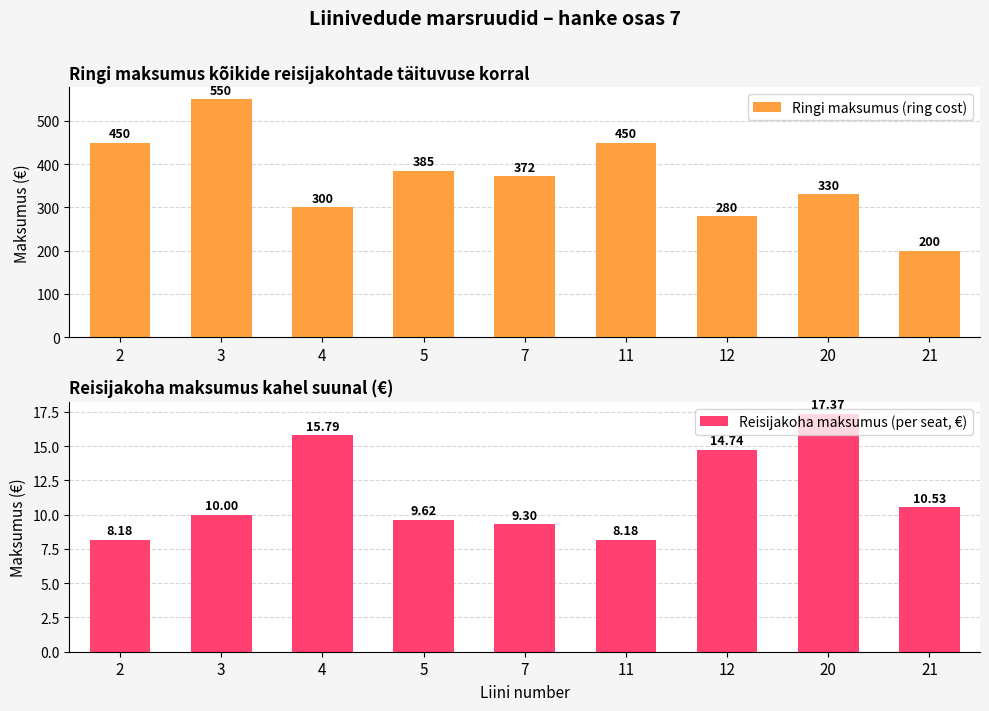

Where is Ringi maksumus (ring cost) nearest to the value 375?

7